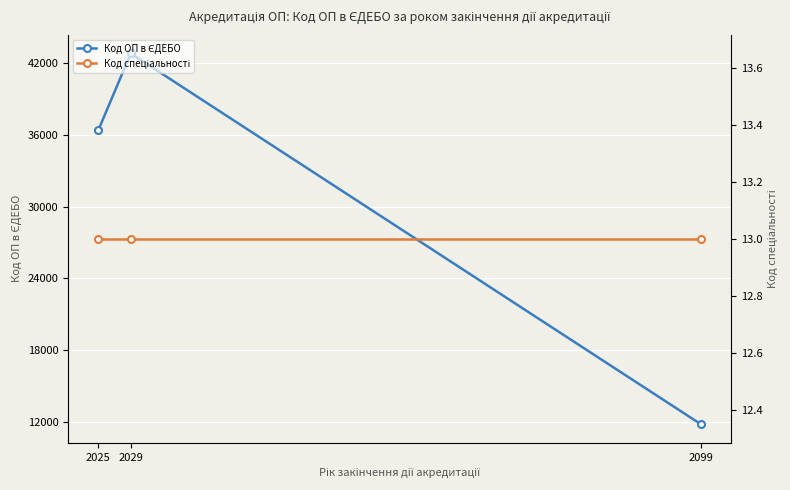

Reading left to right, list all the values displayed in this chart.

Код ОП в ЄДЕБО: 36368.7	42813.7	11780.0
Код спеціальності: 13.0	13.0	13.0